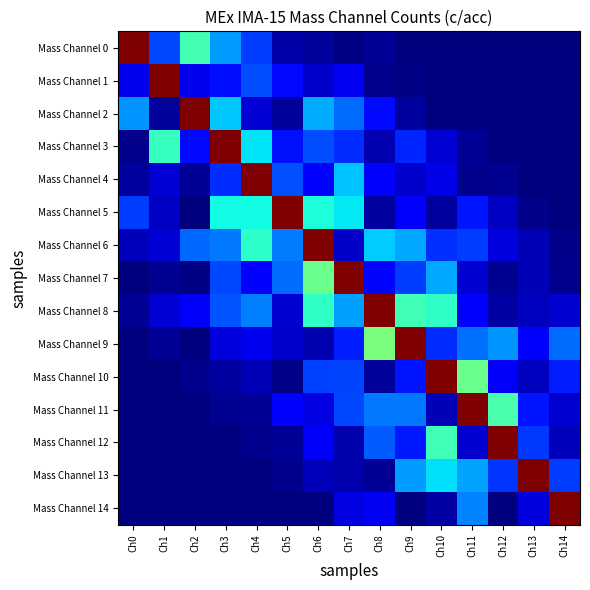

Reading left to right, list all the values displayed in this chart.

Mass Channel 0: Ch0=1.0	Ch1=0.2	Ch2=0.4	Ch3=0.3	Ch4=0.2	Ch5=0.0	Ch6=0.0	Ch7=0.0	Ch8=0.0	Ch9=0.0	Ch10=0.0	Ch11=0.0	Ch12=0.0	Ch13=0.0	Ch14=0.0
Mass Channel 1: Ch0=0.1	Ch1=1.0	Ch2=0.1	Ch3=0.1	Ch4=0.2	Ch5=0.1	Ch6=0.1	Ch7=0.1	Ch8=0.0	Ch9=0.0	Ch10=0.0	Ch11=0.0	Ch12=0.0	Ch13=0.0	Ch14=0.0
Mass Channel 2: Ch0=0.3	Ch1=0.0	Ch2=1.0	Ch3=0.3	Ch4=0.1	Ch5=0.0	Ch6=0.3	Ch7=0.2	Ch8=0.1	Ch9=0.0	Ch10=0.0	Ch11=0.0	Ch12=0.0	Ch13=0.0	Ch14=0.0
Mass Channel 3: Ch0=0.0	Ch1=0.4	Ch2=0.1	Ch3=1.0	Ch4=0.3	Ch5=0.1	Ch6=0.2	Ch7=0.2	Ch8=0.0	Ch9=0.2	Ch10=0.1	Ch11=0.0	Ch12=0.0	Ch13=0.0	Ch14=0.0
Mass Channel 4: Ch0=0.0	Ch1=0.1	Ch2=0.0	Ch3=0.2	Ch4=1.0	Ch5=0.2	Ch6=0.1	Ch7=0.3	Ch8=0.1	Ch9=0.1	Ch10=0.1	Ch11=0.0	Ch12=0.0	Ch13=0.0	Ch14=0.0
Mass Channel 5: Ch0=0.2	Ch1=0.1	Ch2=0.0	Ch3=0.4	Ch4=0.4	Ch5=1.0	Ch6=0.4	Ch7=0.4	Ch8=0.0	Ch9=0.1	Ch10=0.0	Ch11=0.1	Ch12=0.1	Ch13=0.0	Ch14=0.0
Mass Channel 6: Ch0=0.1	Ch1=0.1	Ch2=0.2	Ch3=0.2	Ch4=0.4	Ch5=0.2	Ch6=1.0	Ch7=0.1	Ch8=0.3	Ch9=0.3	Ch10=0.2	Ch11=0.2	Ch12=0.1	Ch13=0.1	Ch14=0.0
Mass Channel 7: Ch0=0.0	Ch1=0.0	Ch2=0.0	Ch3=0.2	Ch4=0.1	Ch5=0.2	Ch6=0.5	Ch7=1.0	Ch8=0.1	Ch9=0.2	Ch10=0.3	Ch11=0.1	Ch12=0.0	Ch13=0.0	Ch14=0.0
Mass Channel 8: Ch0=0.0	Ch1=0.1	Ch2=0.1	Ch3=0.2	Ch4=0.3	Ch5=0.1	Ch6=0.4	Ch7=0.3	Ch8=1.0	Ch9=0.4	Ch10=0.4	Ch11=0.1	Ch12=0.0	Ch13=0.1	Ch14=0.1
Mass Channel 9: Ch0=0.0	Ch1=0.0	Ch2=0.0	Ch3=0.1	Ch4=0.1	Ch5=0.1	Ch6=0.0	Ch7=0.2	Ch8=0.5	Ch9=1.0	Ch10=0.2	Ch11=0.2	Ch12=0.3	Ch13=0.1	Ch14=0.2
Mass Channel 10: Ch0=0.0	Ch1=0.0	Ch2=0.0	Ch3=0.0	Ch4=0.0	Ch5=0.0	Ch6=0.2	Ch7=0.2	Ch8=0.0	Ch9=0.1	Ch10=1.0	Ch11=0.5	Ch12=0.1	Ch13=0.1	Ch14=0.2
Mass Channel 11: Ch0=0.0	Ch1=0.0	Ch2=0.0	Ch3=0.0	Ch4=0.0	Ch5=0.1	Ch6=0.1	Ch7=0.2	Ch8=0.2	Ch9=0.2	Ch10=0.0	Ch11=1.0	Ch12=0.4	Ch13=0.1	Ch14=0.1
Mass Channel 12: Ch0=0.0	Ch1=0.0	Ch2=0.0	Ch3=0.0	Ch4=0.0	Ch5=0.0	Ch6=0.1	Ch7=0.0	Ch8=0.2	Ch9=0.1	Ch10=0.4	Ch11=0.1	Ch12=1.0	Ch13=0.2	Ch14=0.1
Mass Channel 13: Ch0=0.0	Ch1=0.0	Ch2=0.0	Ch3=0.0	Ch4=0.0	Ch5=0.0	Ch6=0.1	Ch7=0.0	Ch8=0.0	Ch9=0.3	Ch10=0.3	Ch11=0.3	Ch12=0.2	Ch13=1.0	Ch14=0.2
Mass Channel 14: Ch0=0.0	Ch1=0.0	Ch2=0.0	Ch3=0.0	Ch4=0.0	Ch5=0.0	Ch6=0.0	Ch7=0.1	Ch8=0.1	Ch9=0.0	Ch10=0.0	Ch11=0.3	Ch12=0.0	Ch13=0.1	Ch14=1.0